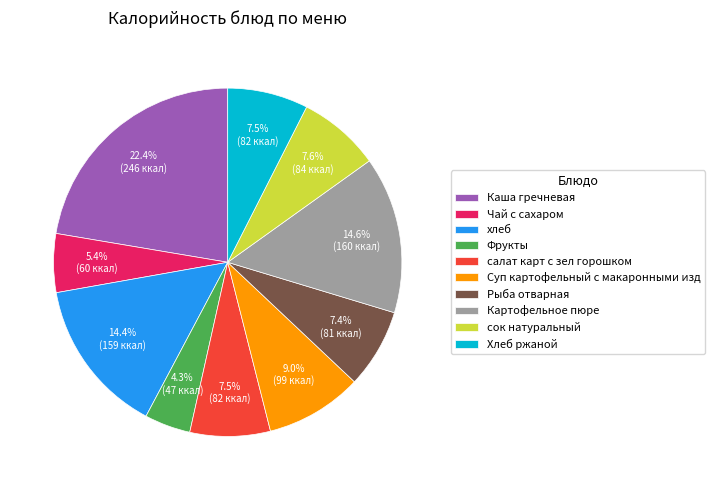

What is the smallest slice in the pie chart?

Фрукты